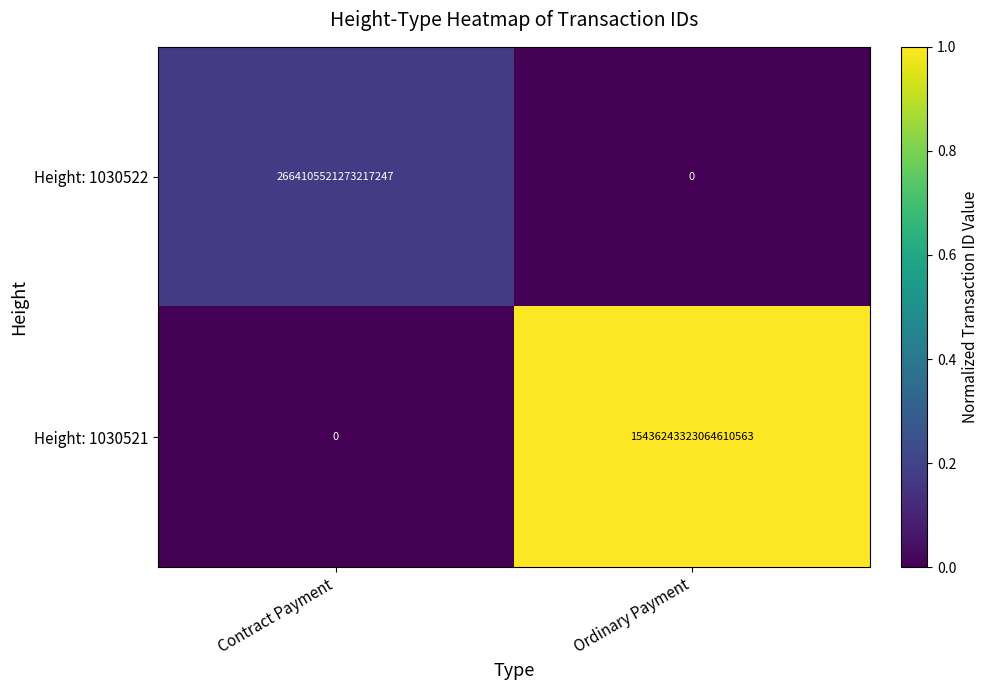

At which category is the sum across all series the highest?

Ordinary Payment